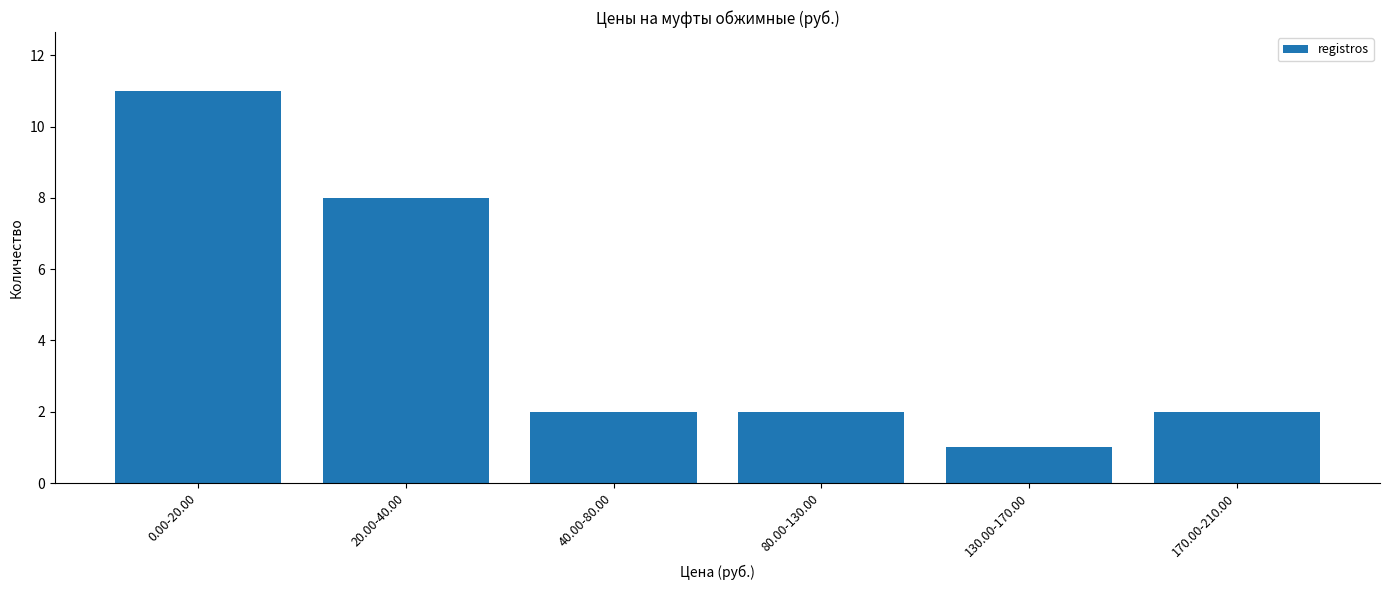

What is the greatest value displayed?

11